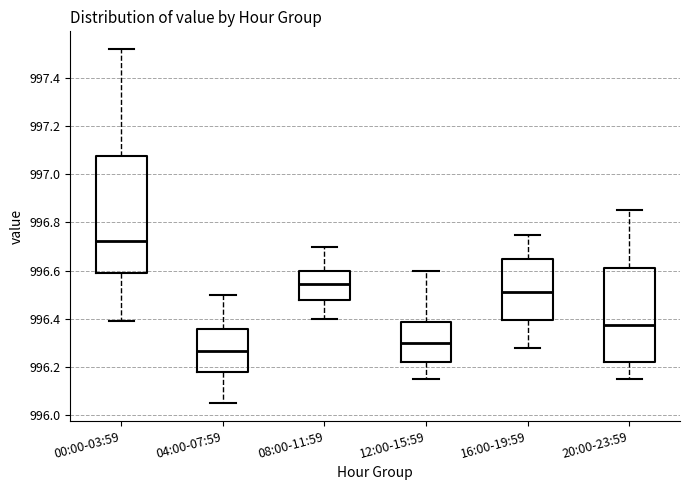

Comparing the boxes themselves (not the whiskers), which one is the tallest?

00:00-03:59